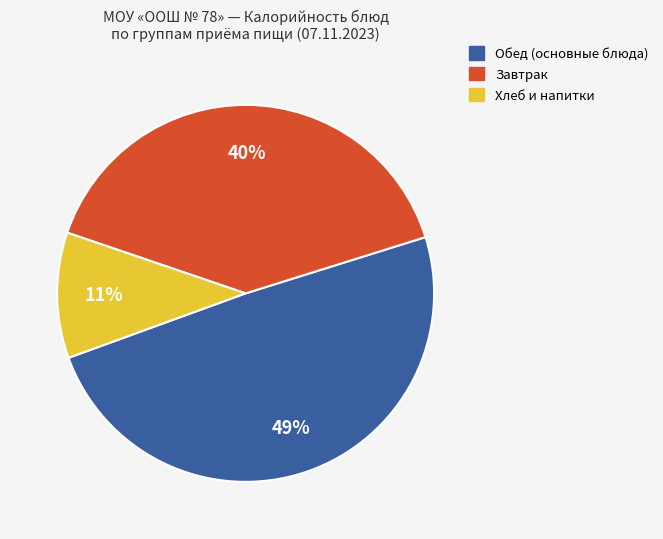

Is there a majority slice in this chart?

No